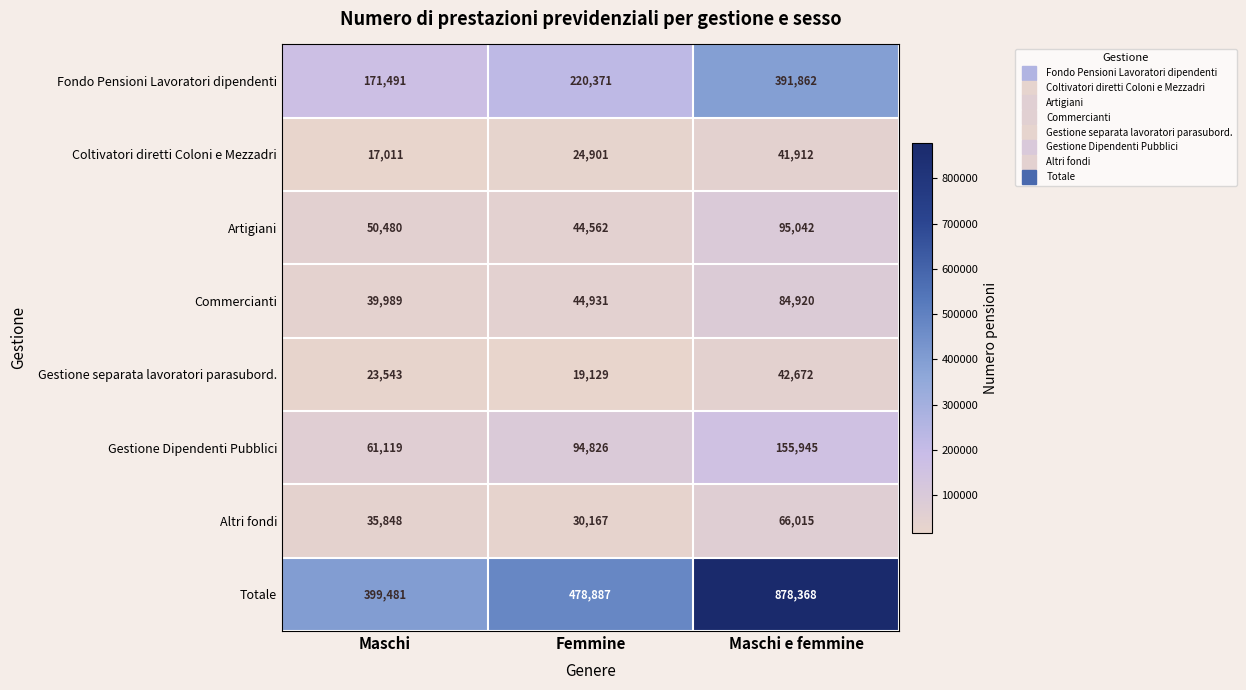

The value of Fondo Pensioni Lavoratori dipendenti at Femmine is 220371. True or false?

True